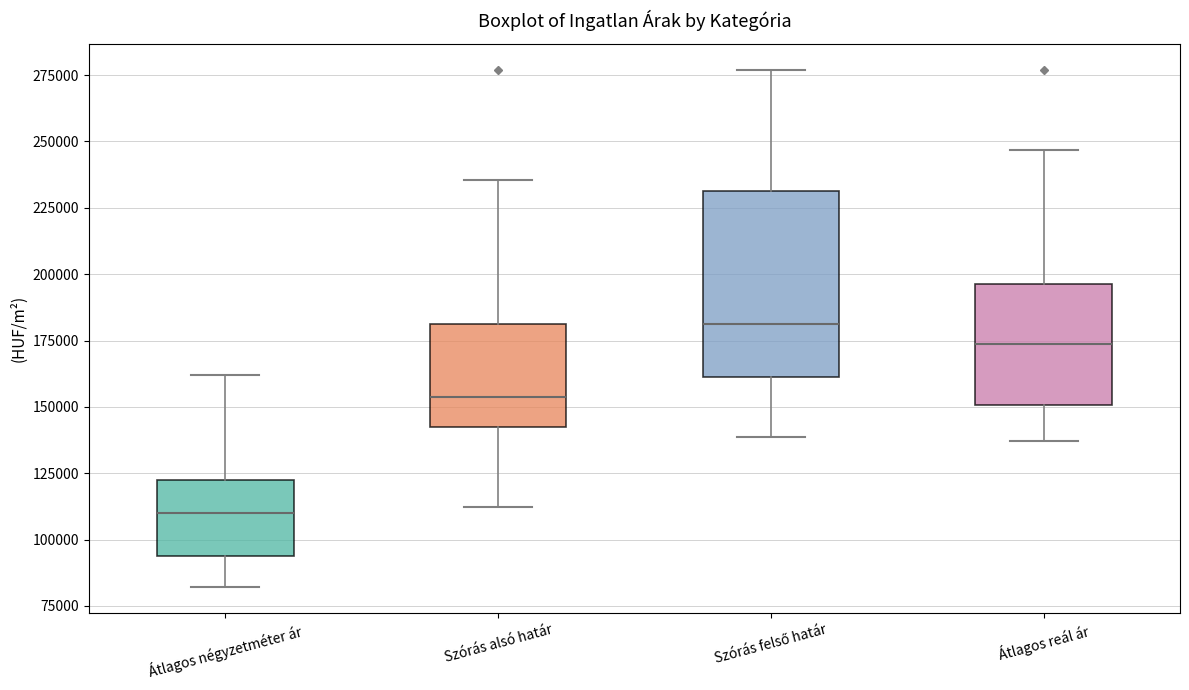

Reading left to right, read every box against the y-axis: the position of its median line, the range the box covers, and the ends of its whiskers. The values are not printed on the chart, so give them approximately, as read against the axis.

Átlagos négyzetméter ár: median 110000, box 95000 to 120000, whiskers 80000 to 160000
Szórás alsó határ: median 155000, box 140000 to 180000, whiskers 110000 to 235000
Szórás felső határ: median 180000, box 160000 to 230000, whiskers 140000 to 275000
Átlagos reál ár: median 175000, box 150000 to 195000, whiskers 135000 to 245000